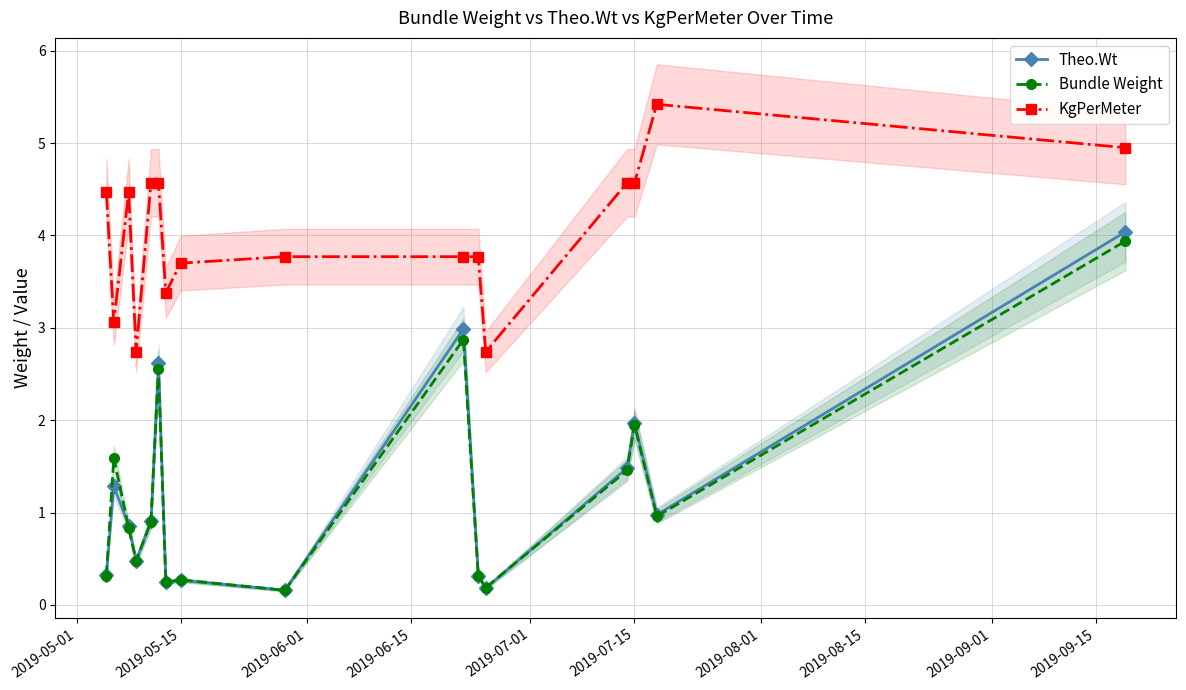

The KgPerMeter series shows 4.6 at 2019-07-15. True or false?

True